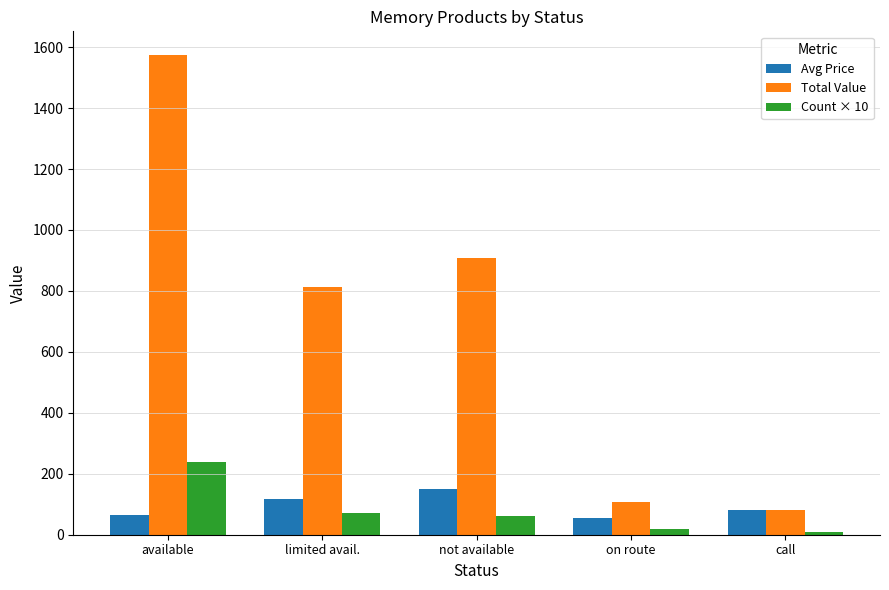

At which category does the chart reach its peak across all series?

available